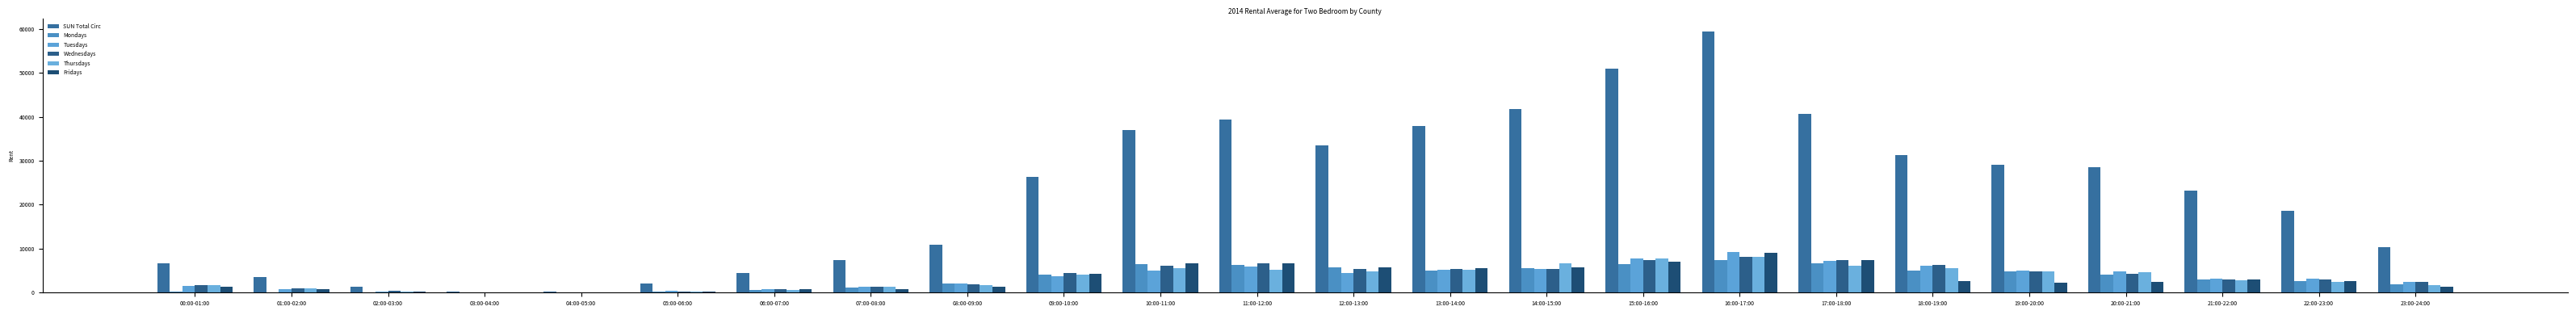

What is the label of the 13th bar from the left?

12:00-13:00